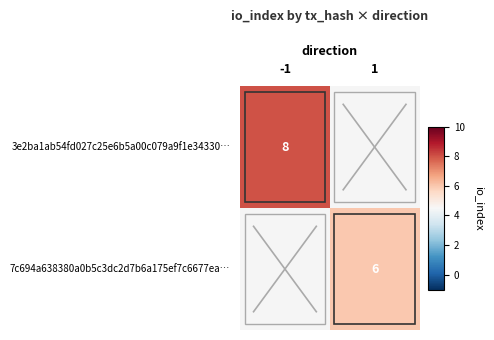

The 7c694a638380a0b5c3dc2d7b6a175ef7c6677ea… series shows 10 at 1. True or false?

False